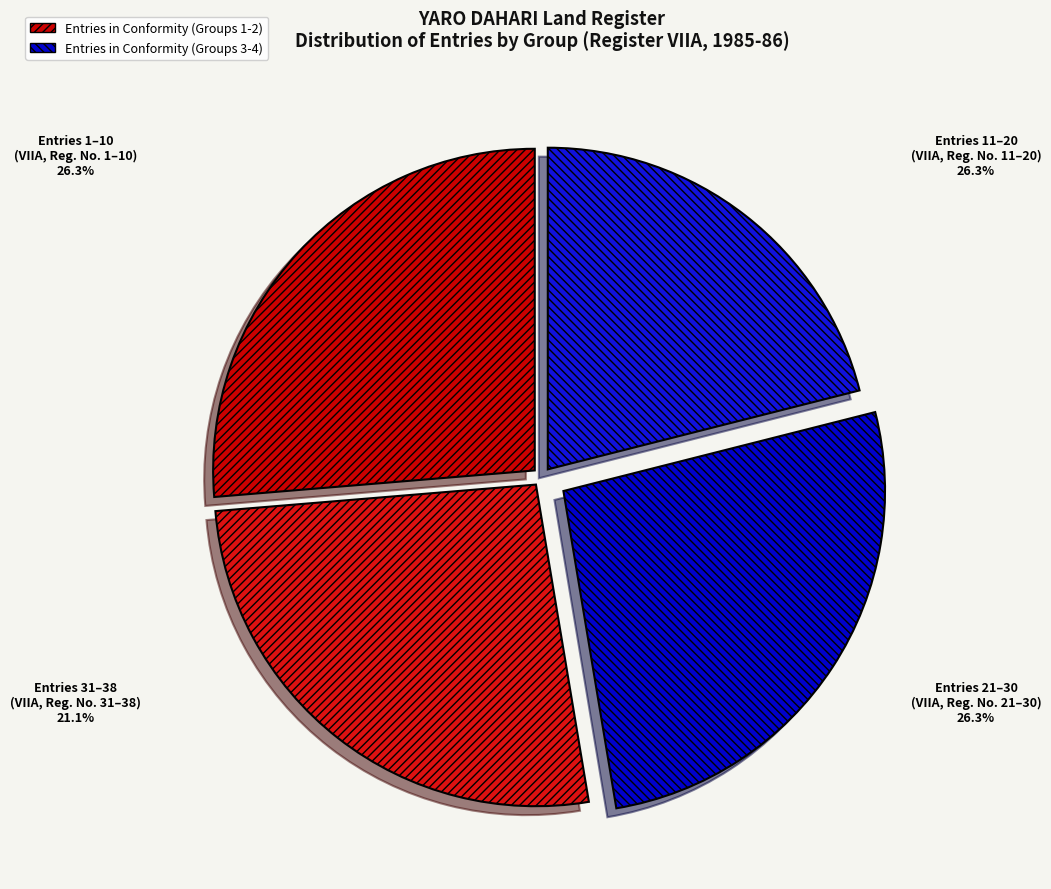

What percentage is the Entry 31-38 slice, to the nearest percent?

21%